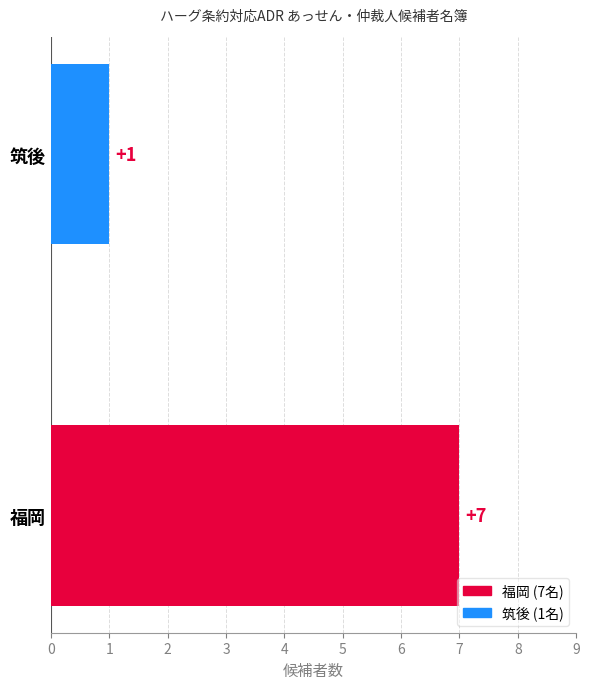

Reading top to bottom, transcribe all the data shown in this chart.

1	7